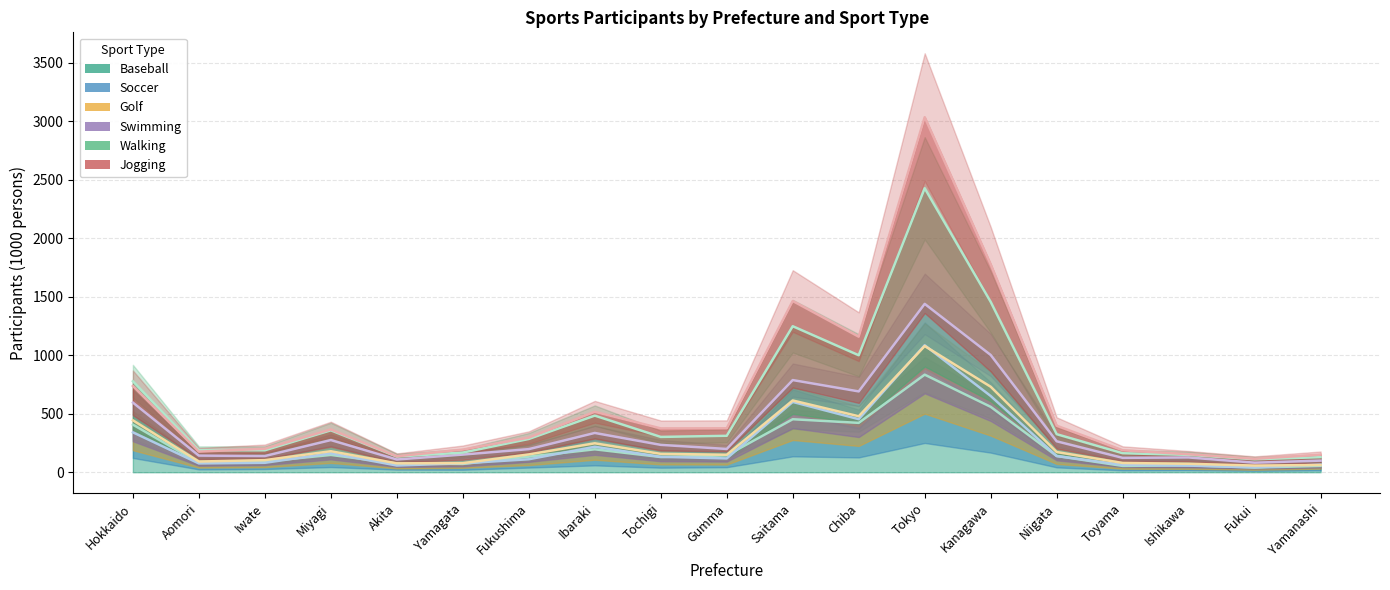

What is the label of the 14th point from the left?

Kanagawa